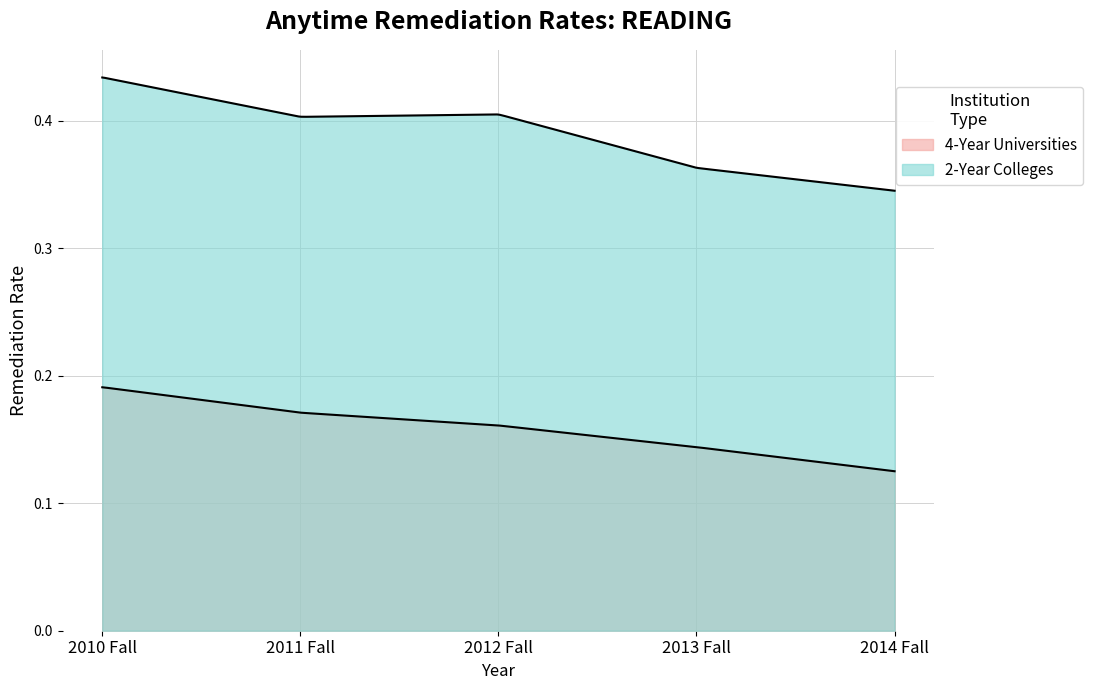

Reading left to right, list all the values displayed in this chart.

4-Year Universities: 2010 Fall=0.2	2011 Fall=0.2	2012 Fall=0.2	2013 Fall=0.1	2014 Fall=0.1
2-Year Colleges: 2010 Fall=0.4	2011 Fall=0.4	2012 Fall=0.4	2013 Fall=0.4	2014 Fall=0.3